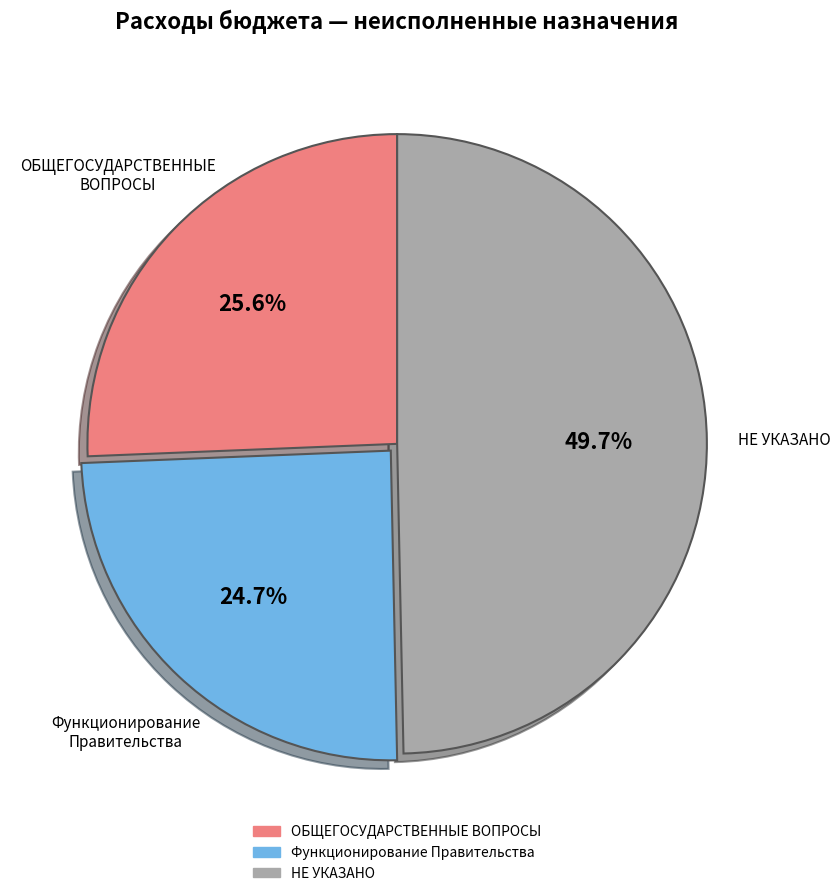

Which category has the biggest portion of the pie?

НЕ УКАЗАНО